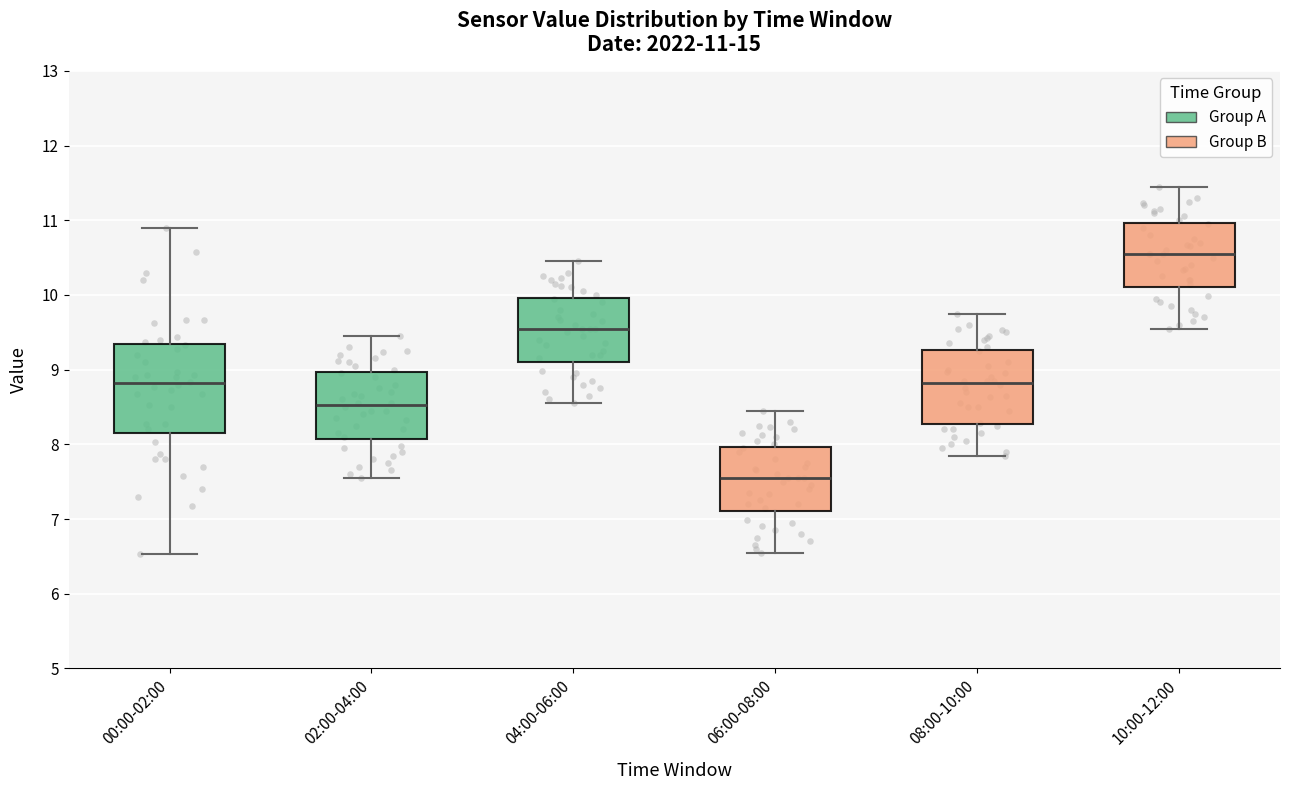

Which box's median line is the lowest?

06:00-08:00